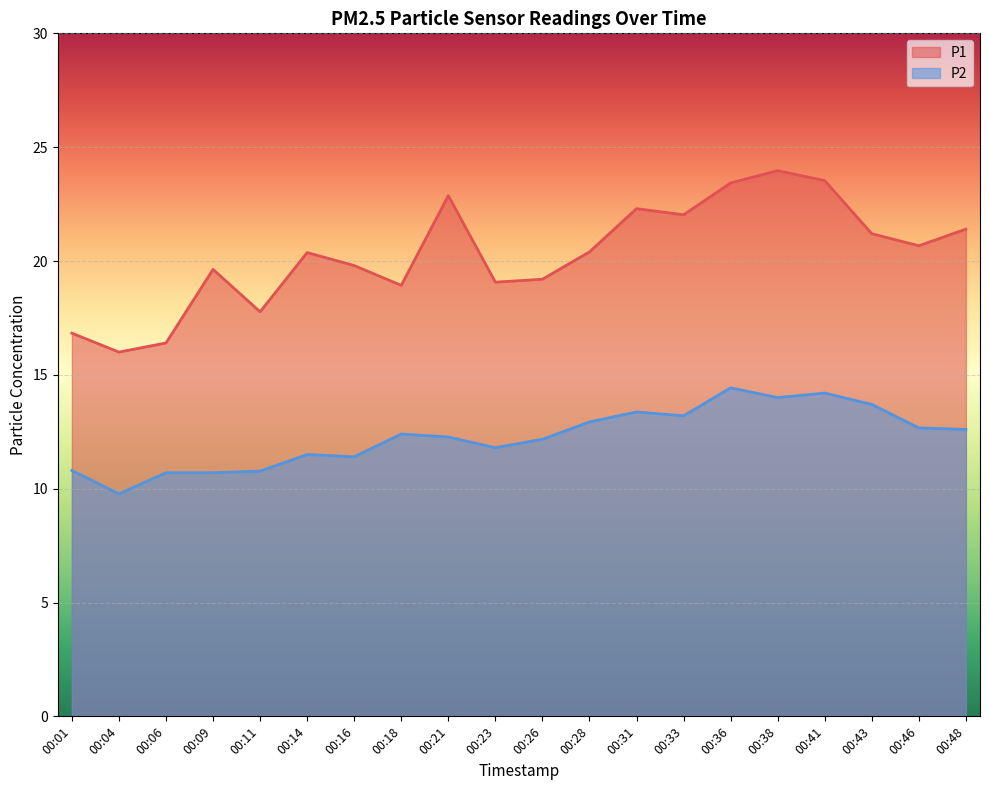

What is the sum of all P2 values?

245.4